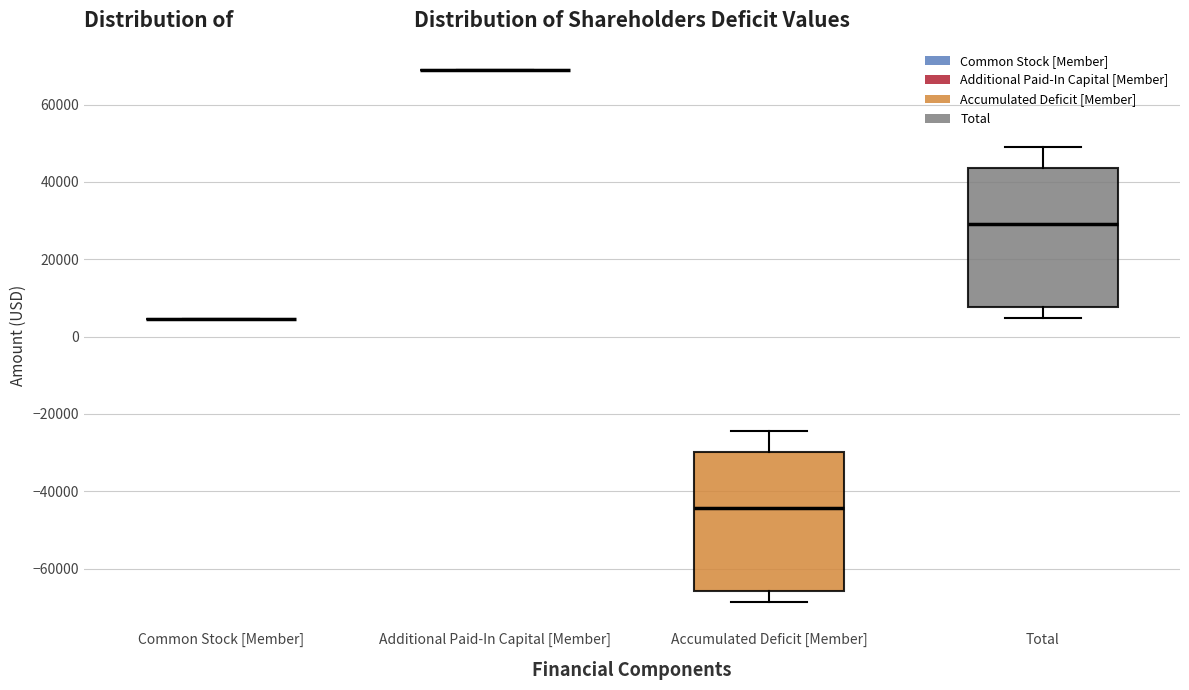

Where does the lower whisker of the box for Total end on the y-axis? The values are not printed on the chart, so give them approximately, as read against the axis.

4000